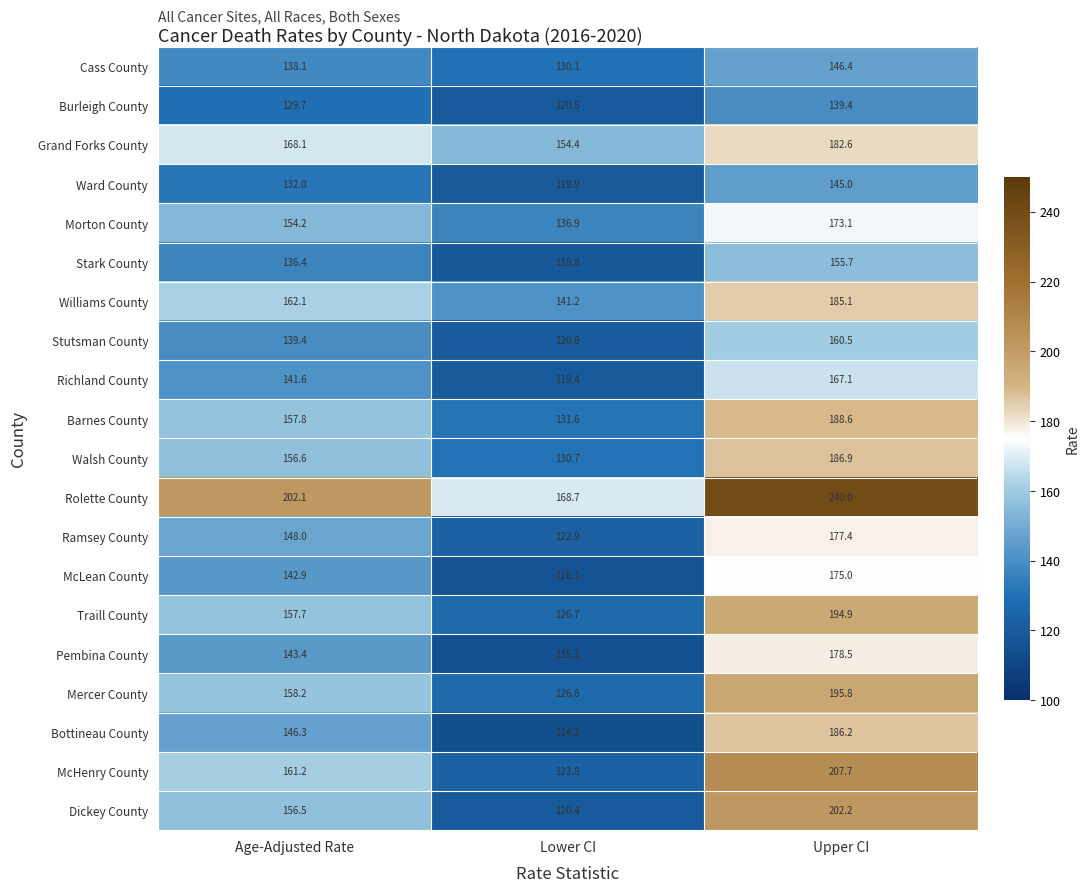

At which label does Pembina County first exceed 143?

Age-Adjusted Rate